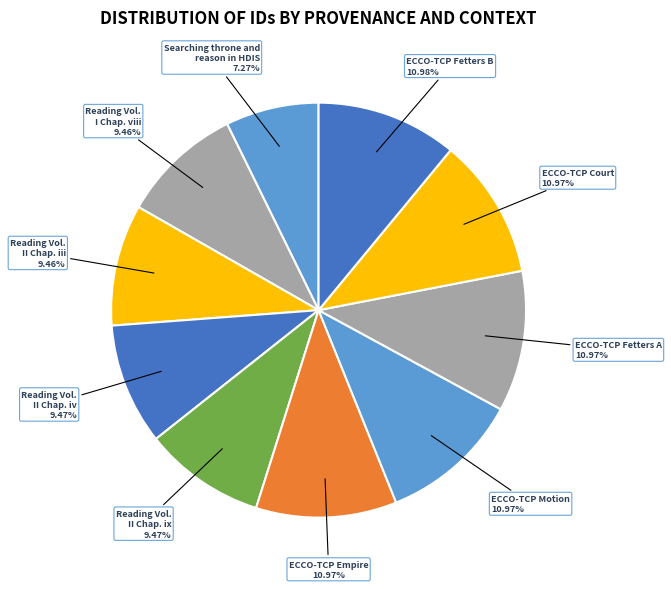

Is it true that Searching throne and reason in HDIS is 7% of the pie?

True